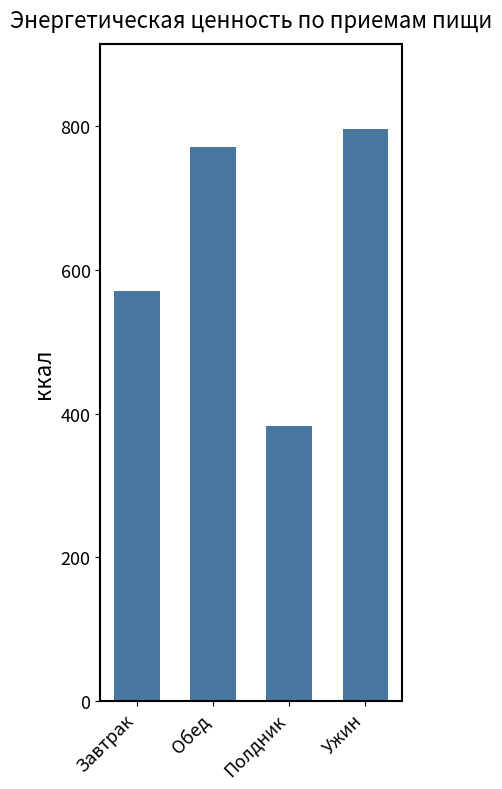

Read the value at Обед.

770.8